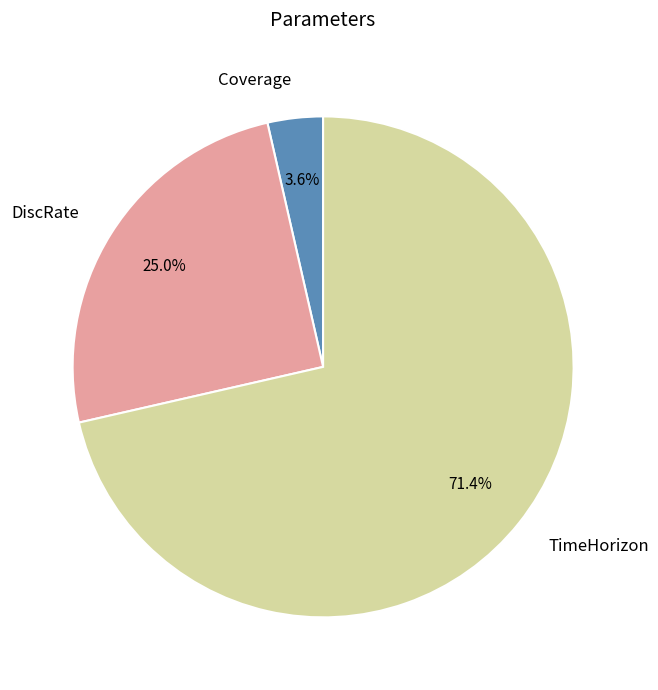

Which slice represents more than half of the pie?

TimeHorizon